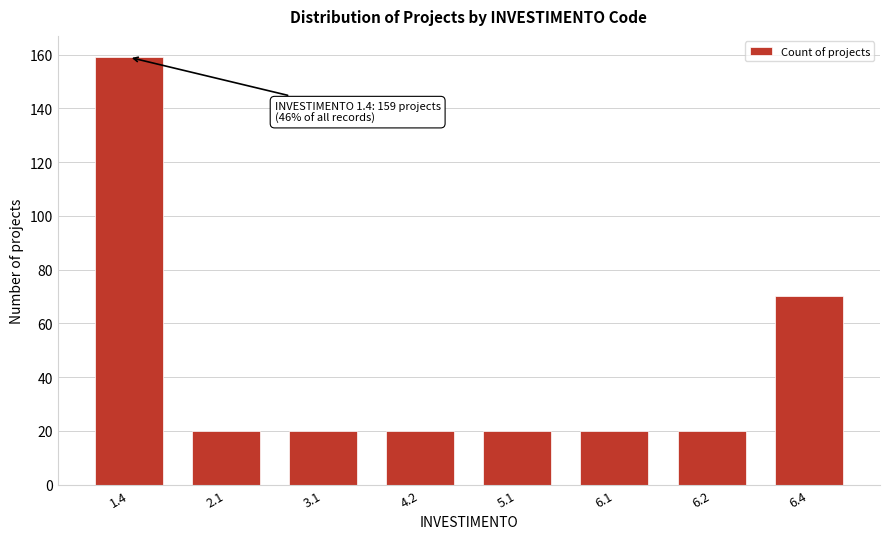

Reading right to left, what are all the values shown in this chart?

6.4=70	6.2=20	6.1=20	5.1=20	4.2=20	3.1=20	2.1=20	1.4=159